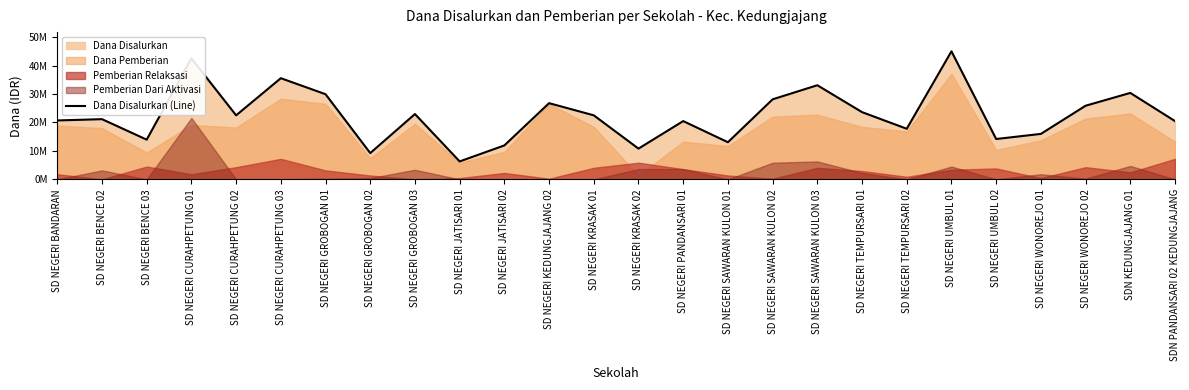

List the labels in order of value, smallest first.

SD NEGERI JATISARI 01, SD NEGERI GROBOGAN 02, SD NEGERI KRASAK 02, SD NEGERI JATISARI 02, SD NEGERI SAWARAN KULON 01, SD NEGERI BENCE 03, SD NEGERI UMBUL 02, SD NEGERI WONOREJO 01, SD NEGERI TEMPURSARI 02, SD NEGERI PANDANSARI 01, SDN PANDANSARI 02 KEDUNGJAJANG, SD NEGERI BANDARAN, SD NEGERI BENCE 02, SD NEGERI CURAHPETUNG 02, SD NEGERI KRASAK 01, SD NEGERI GROBOGAN 03, SD NEGERI TEMPURSARI 01, SD NEGERI WONOREJO 02, SD NEGERI KEDUNGJAJANG 02, SD NEGERI SAWARAN KULON 02, SD NEGERI GROBOGAN 01, SDN KEDUNGJAJANG 01, SD NEGERI SAWARAN KULON 03, SD NEGERI CURAHPETUNG 03, SD NEGERI CURAHPETUNG 01, SD NEGERI UMBUL 01